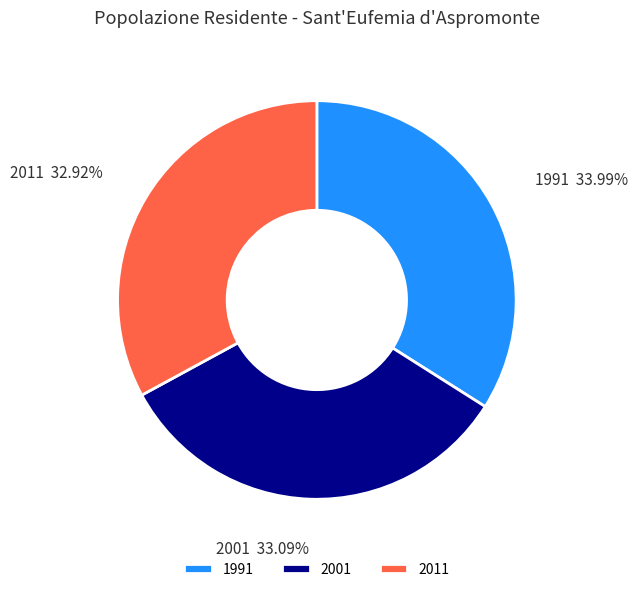

Is it true that 2001 is 42% of the pie?

False